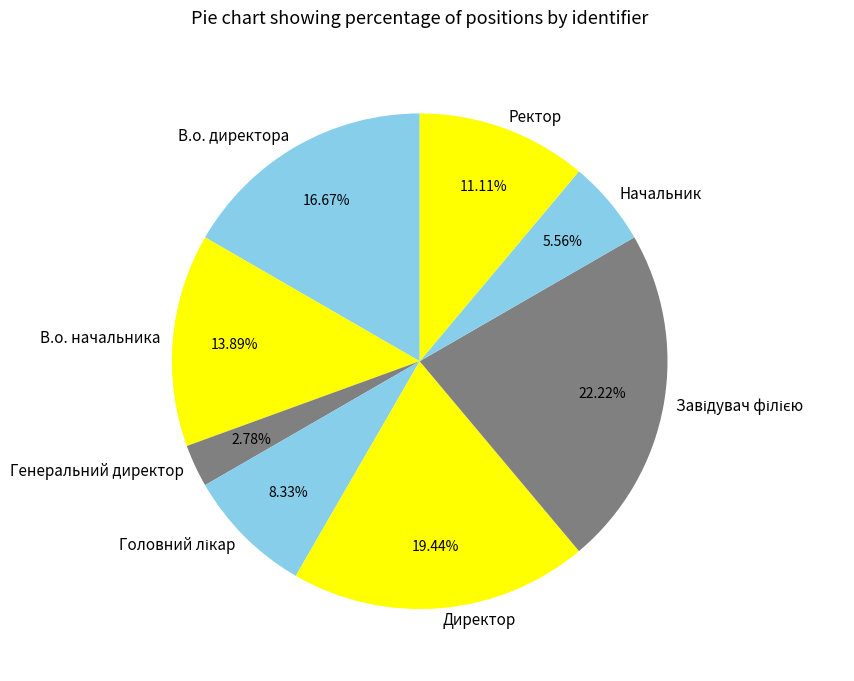

How many segments does this pie chart have?

8